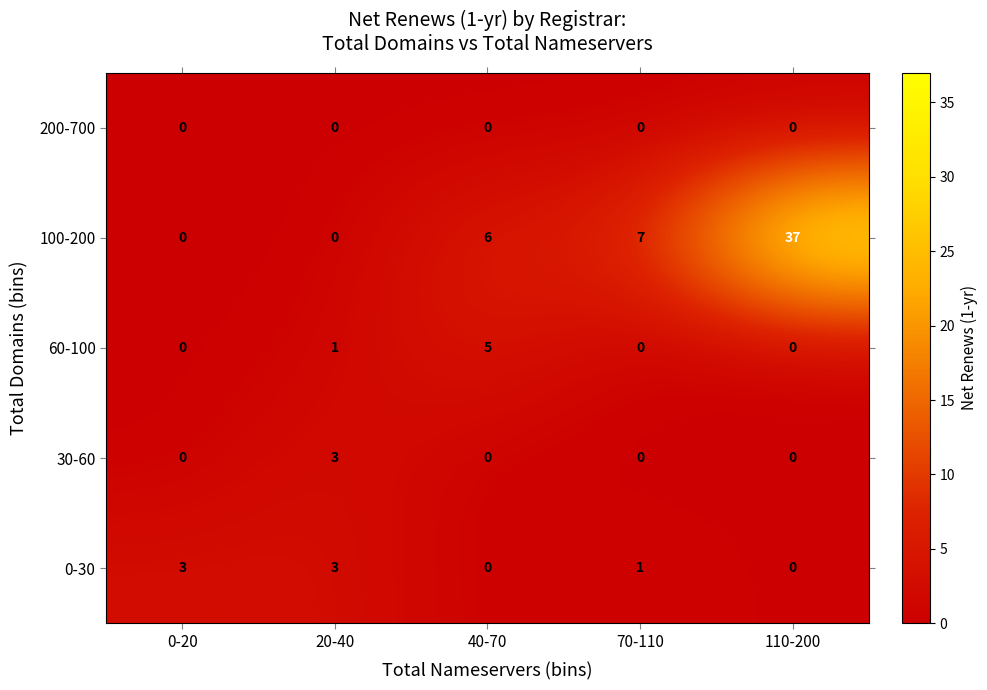

Which series changed the most between 40-70 and 70-110?

60-100